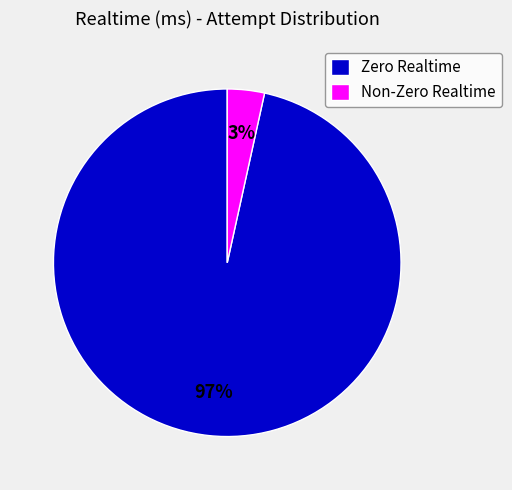

Which category accounts for the majority?

Zero Realtime